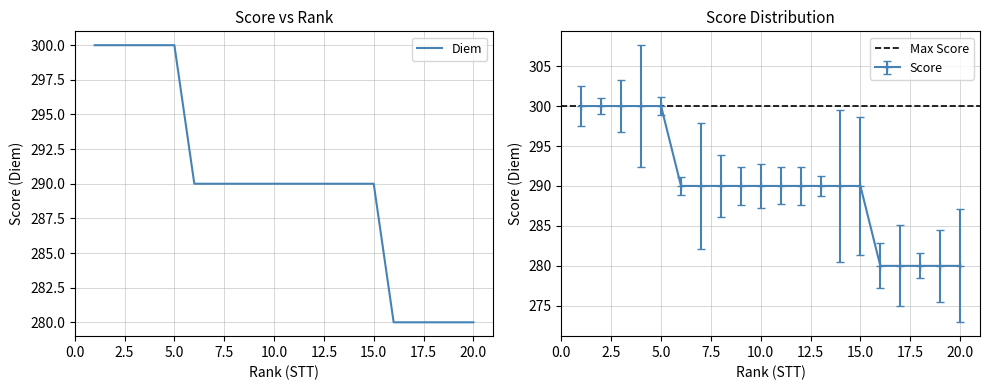

Where is the data nearest to the value 290?

6